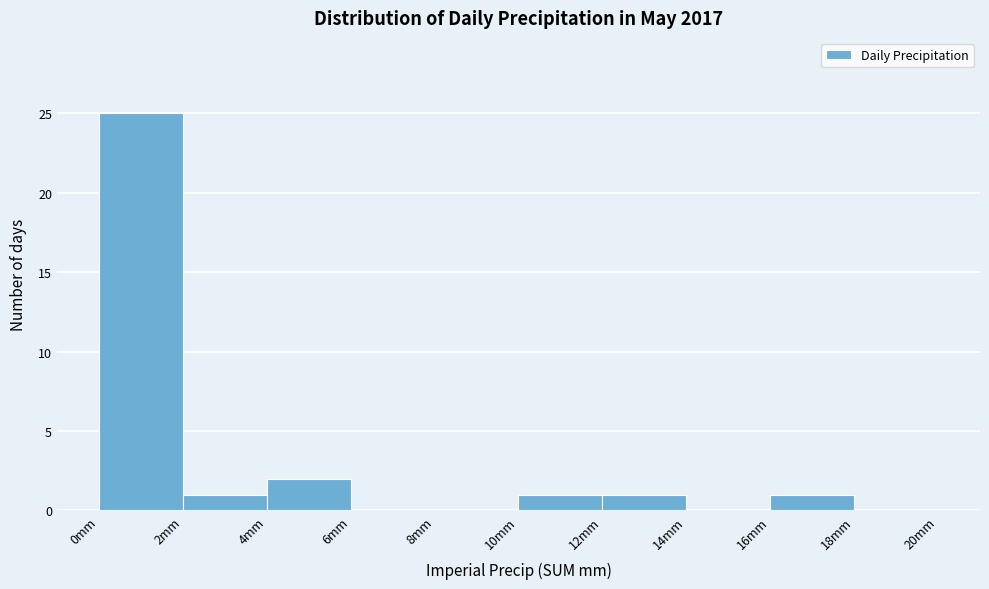

Reading left to right, transcribe this chart: for each bar, give the range it covers on the x-axis and its height. The values are not printed on the chart, so give them approximately, as read against the axis.

0 to 2: 25
2 to 4: 1
4 to 6: 2
6 to 8: 0
8 to 10: 0
10 to 12: 1
12 to 14: 1
14 to 16: 0
16 to 18: 1
18 to 20: 0